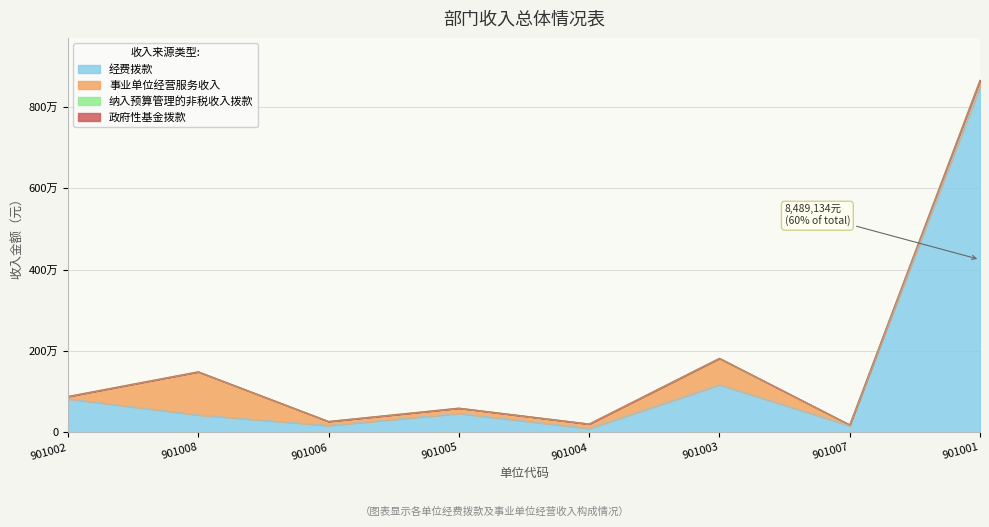

What is the difference between the highest and lowest values at 901003?

1171021.9